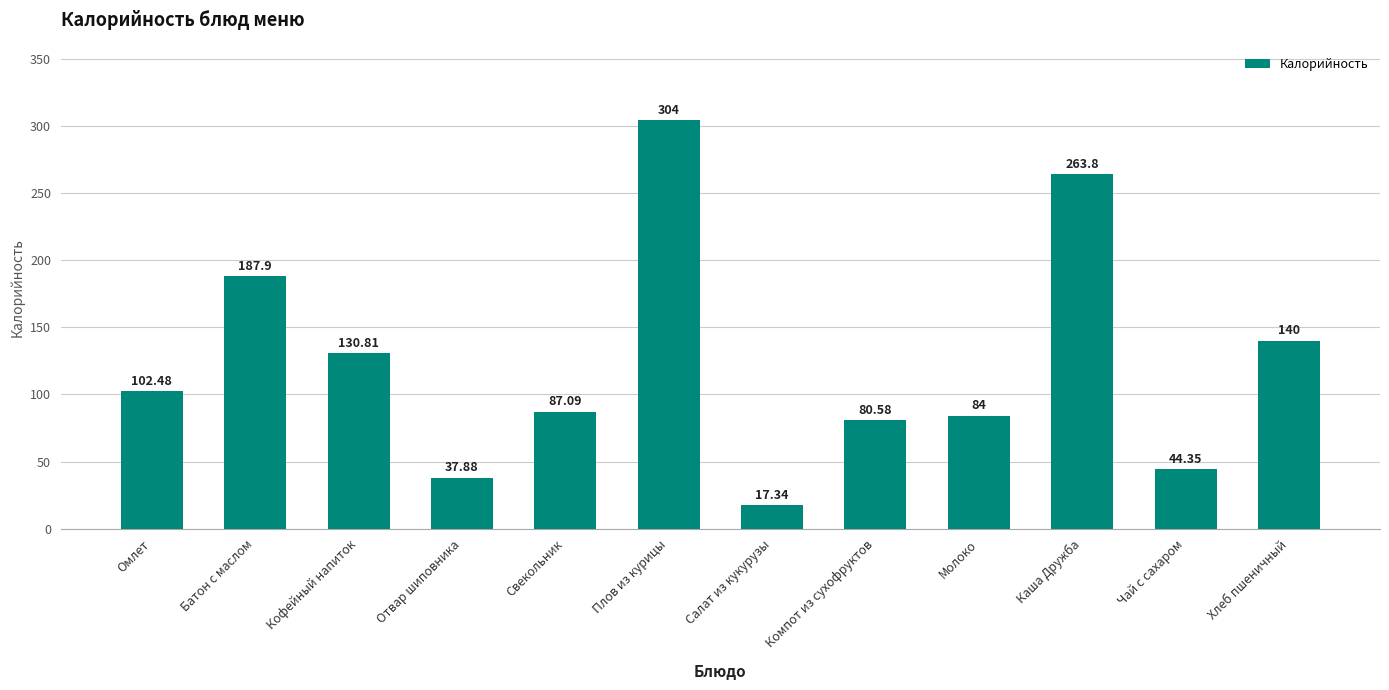

List the labels in order of value, smallest first.

Салат из кукурузы, Отвар шиповника, Чай с сахаром, Компот из сухофруктов, Молоко, Свекольник, Омлет, Кофейный напиток, Хлеб пшеничный, Батон с маслом, Каша Дружба, Плов из курицы